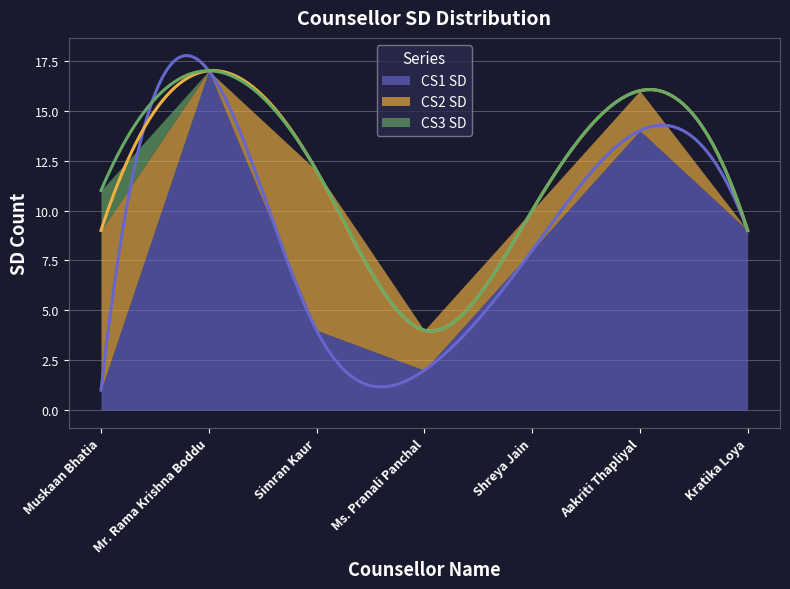

True or false: CS3 SD has more than 2 interior local peaks.

False